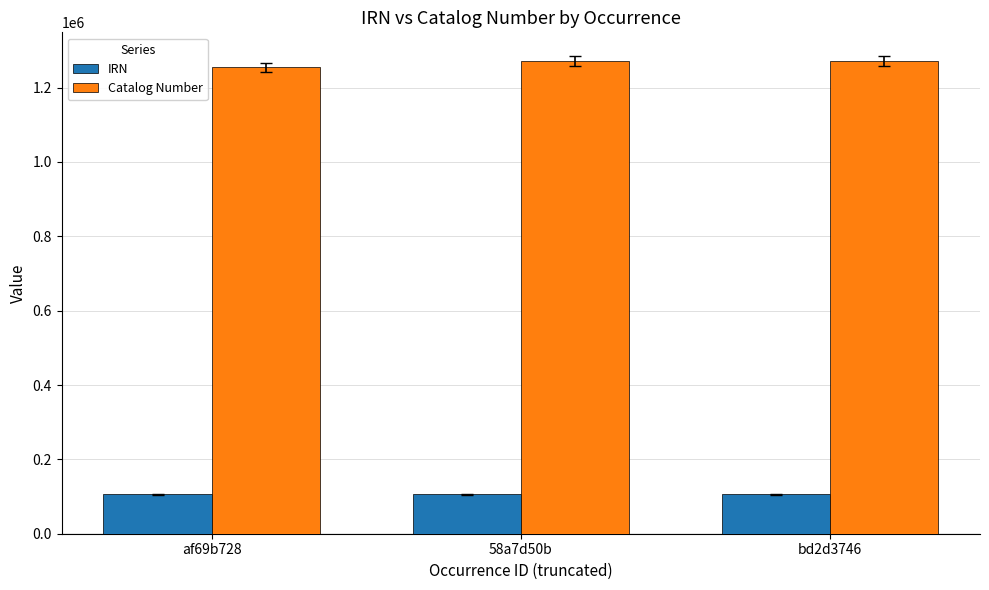

What is the maximum value for IRN?

105822